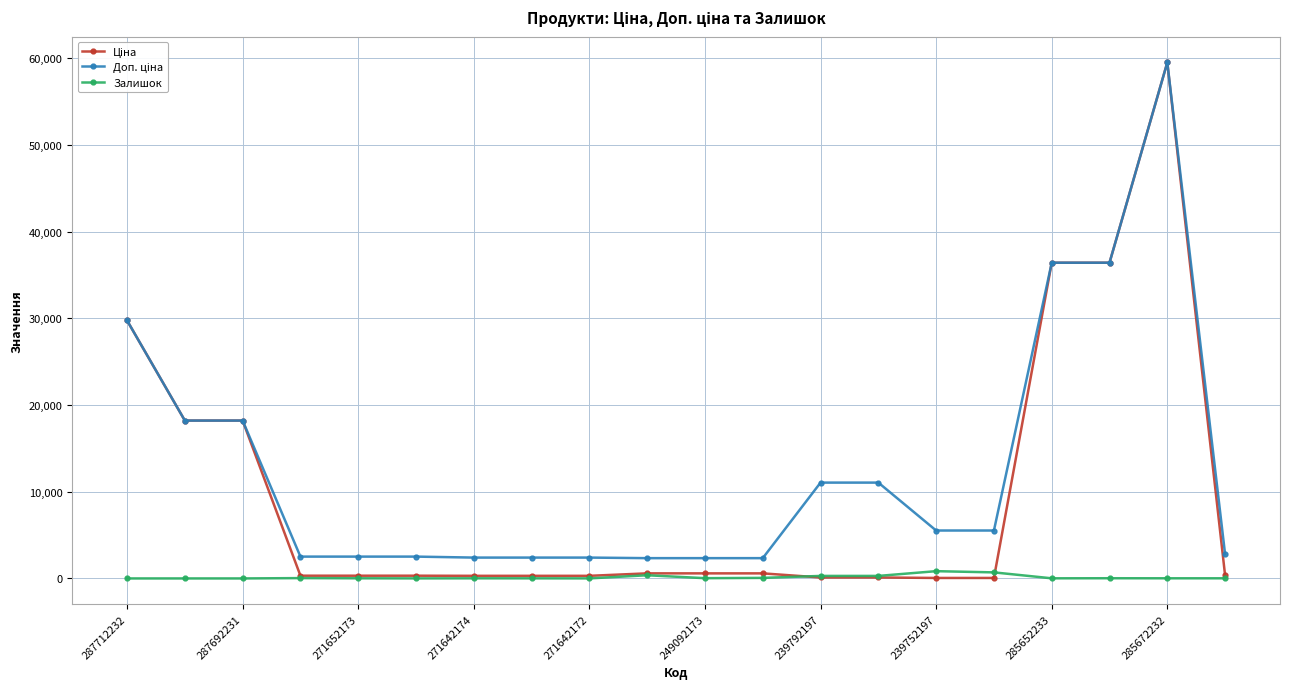

True or false: Залишок has more than 2 interior local peaks.

True